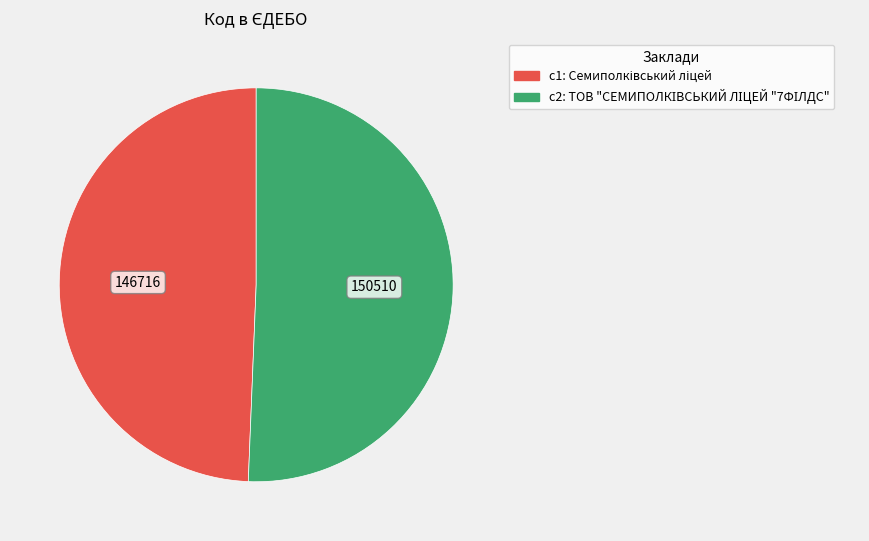

Is there any slice that represents more than half of the pie?

Yes